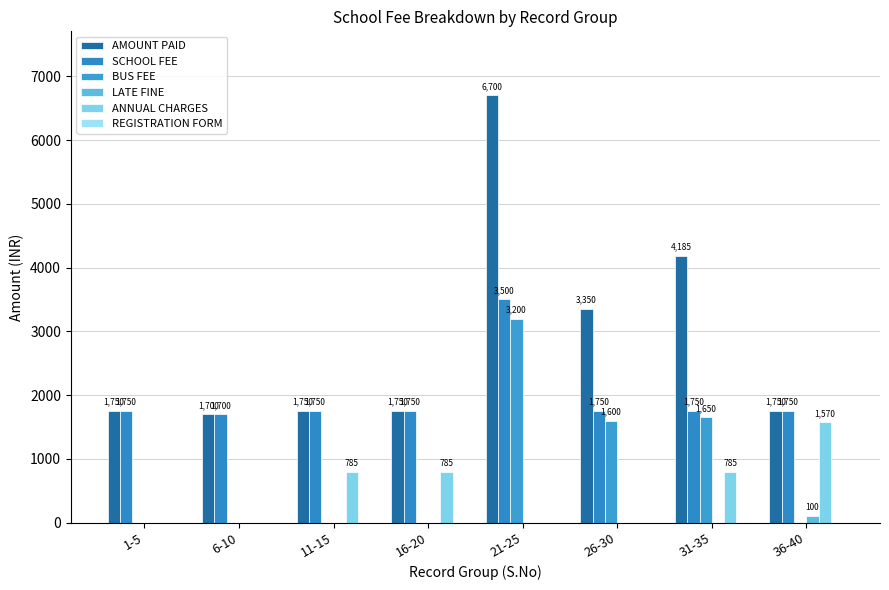

Are the bars grouped side by side (vs. stacked)?

Yes